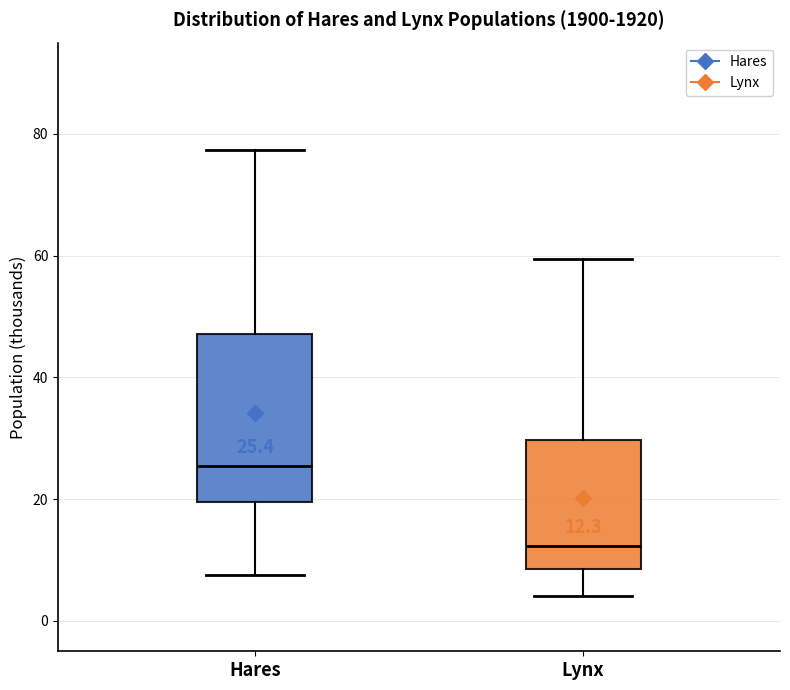

Comparing the boxes themselves (not the whiskers), which one is the tallest?

Hares